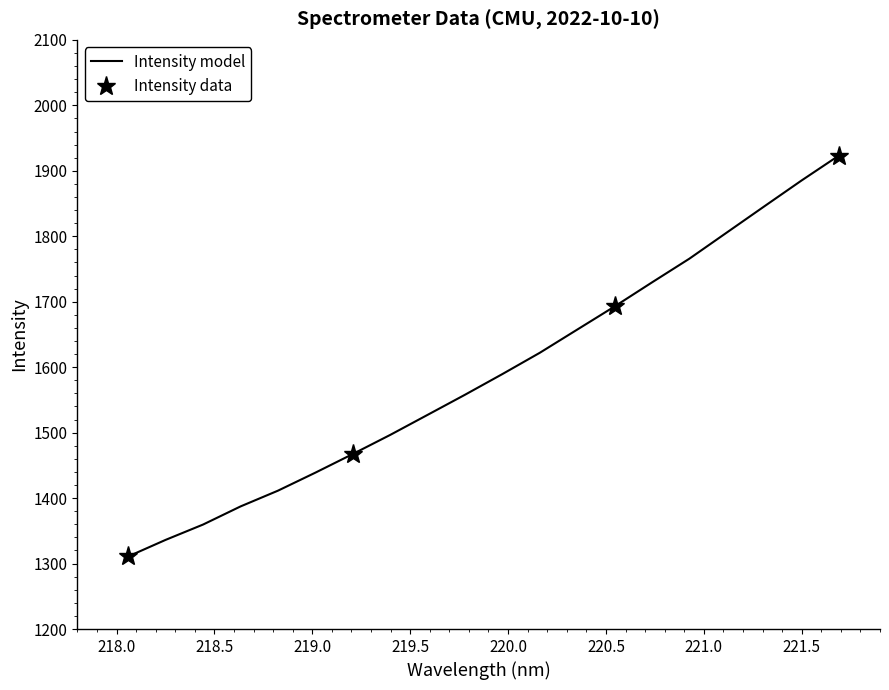

What is the maximum value for Intensity model?

1923.3